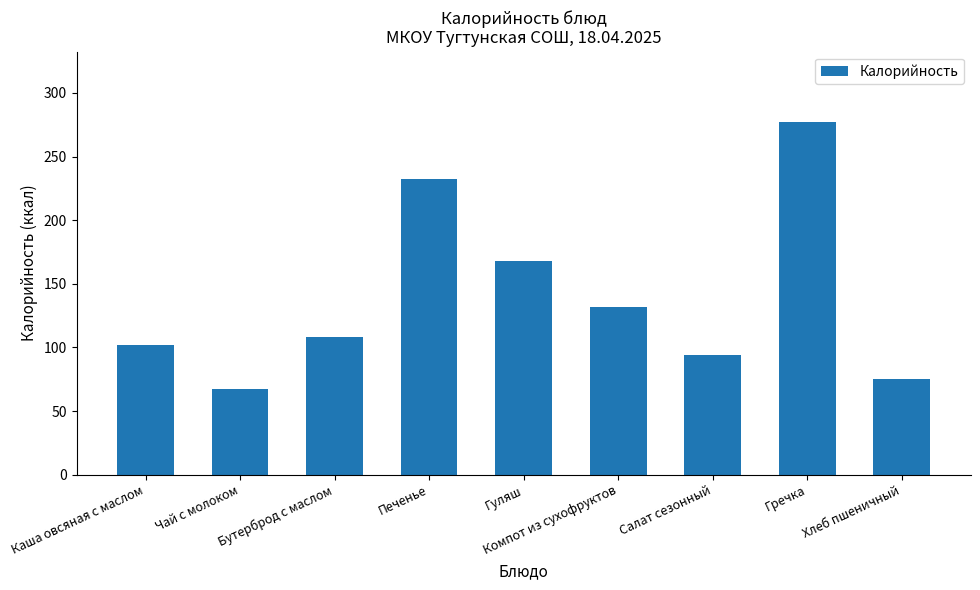

The value at Гречка is 277.0. True or false?

True